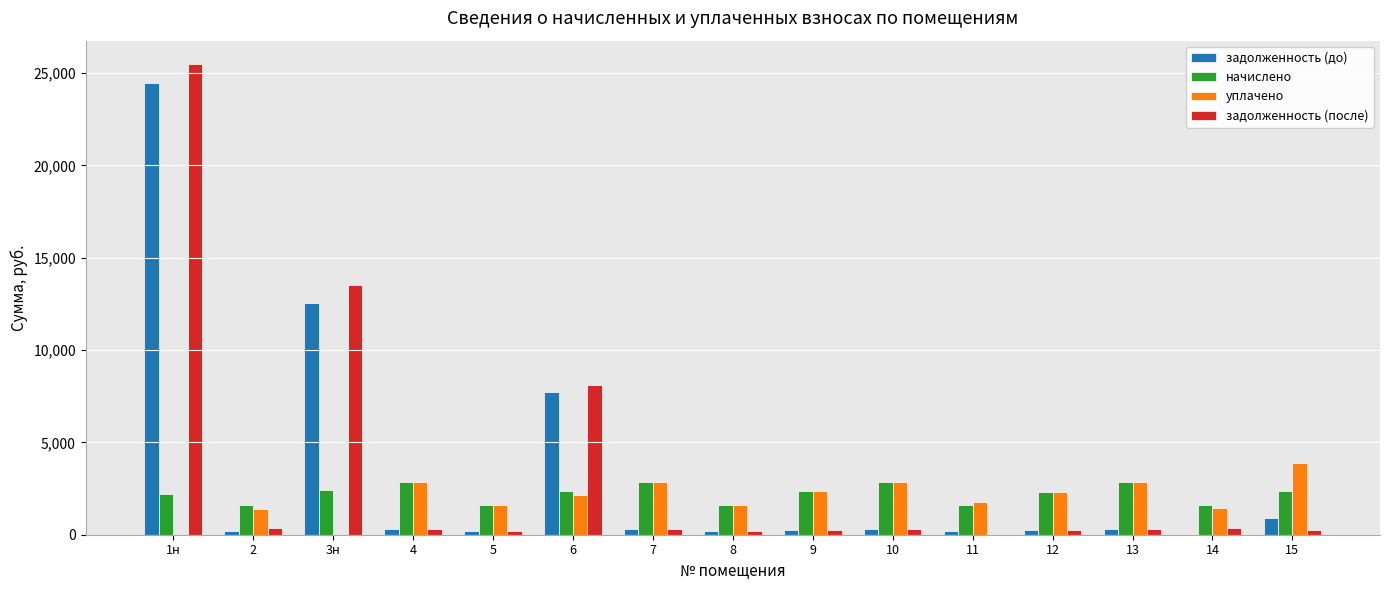

Between 6 and 12, which series saw the biggest shift?

задолженность (после)